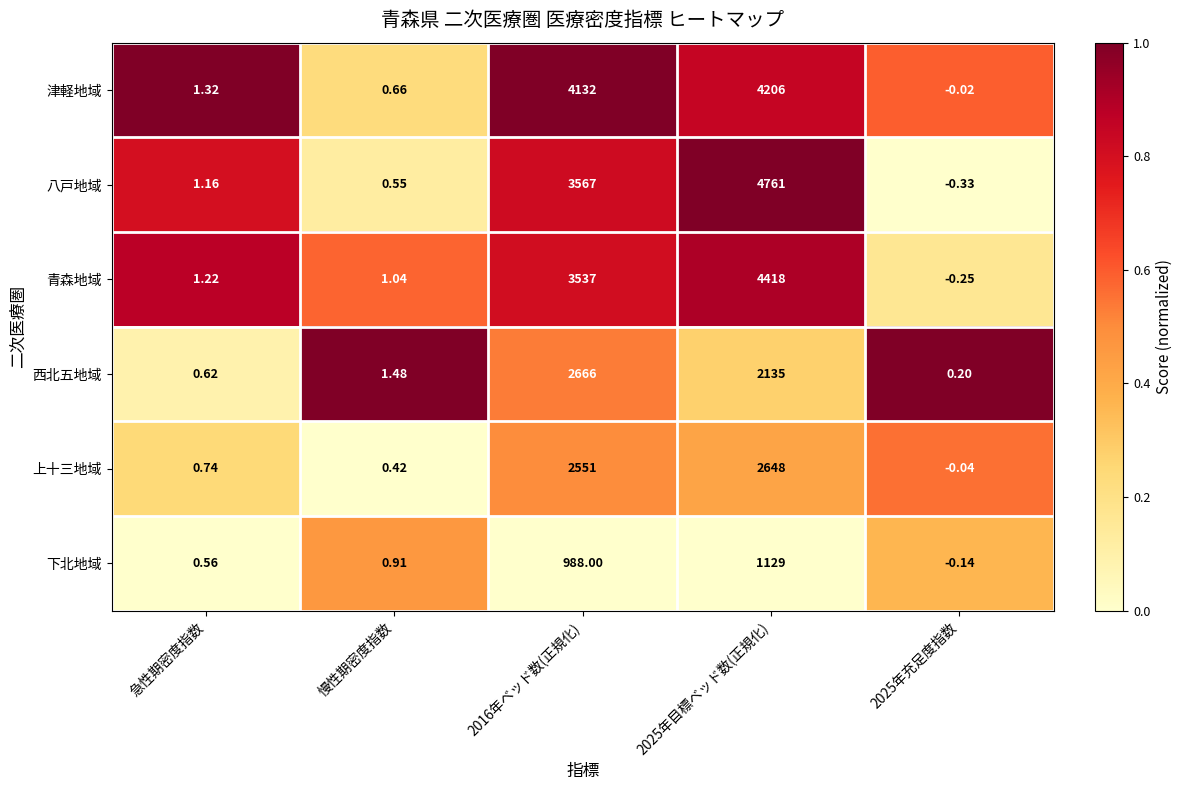

Is the value of 下北地域 at 2016年ベッド数(正規化) greater than the value of 津軽地域 at 慢性期密度指数?

Yes